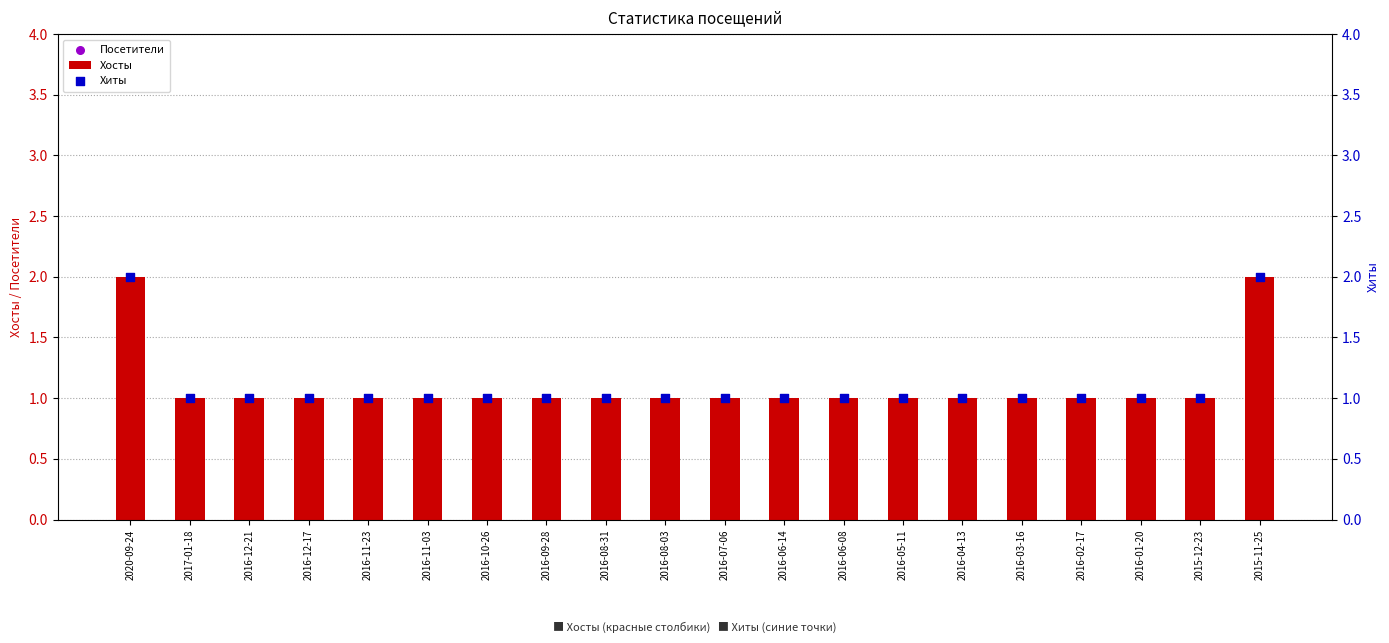

Which series has the widest spread of Y values?

Хосты